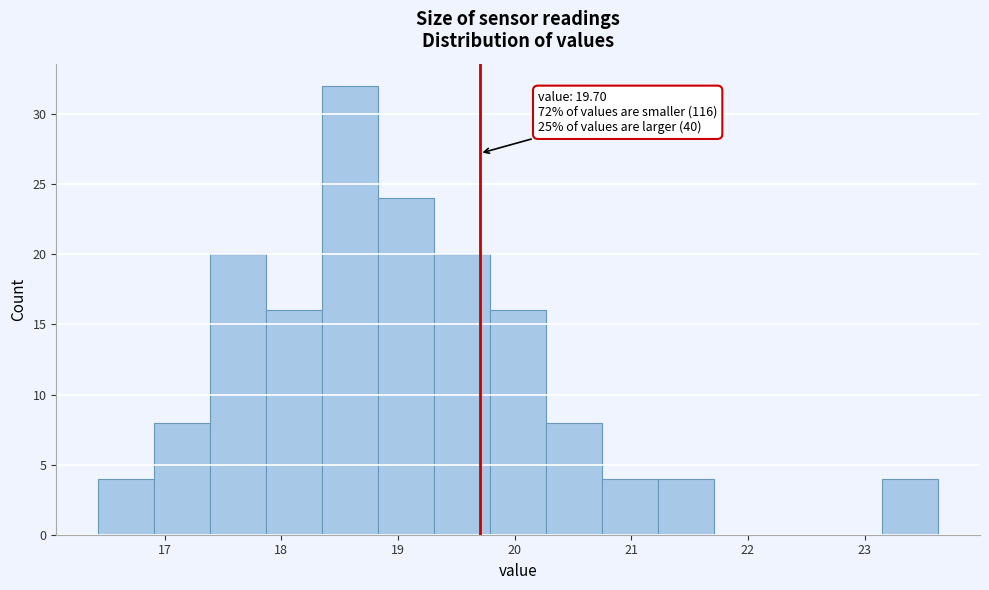

Over which range of the x-axis is the bar tallest?

18.35 to 18.83